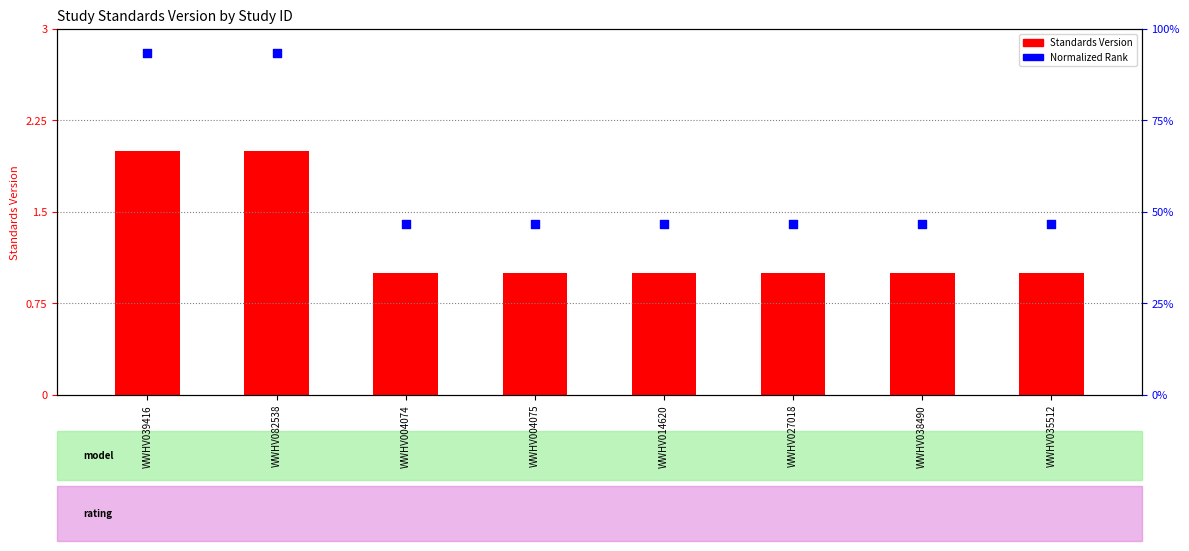

At which category is the sum across all series the highest?

WWHV039416